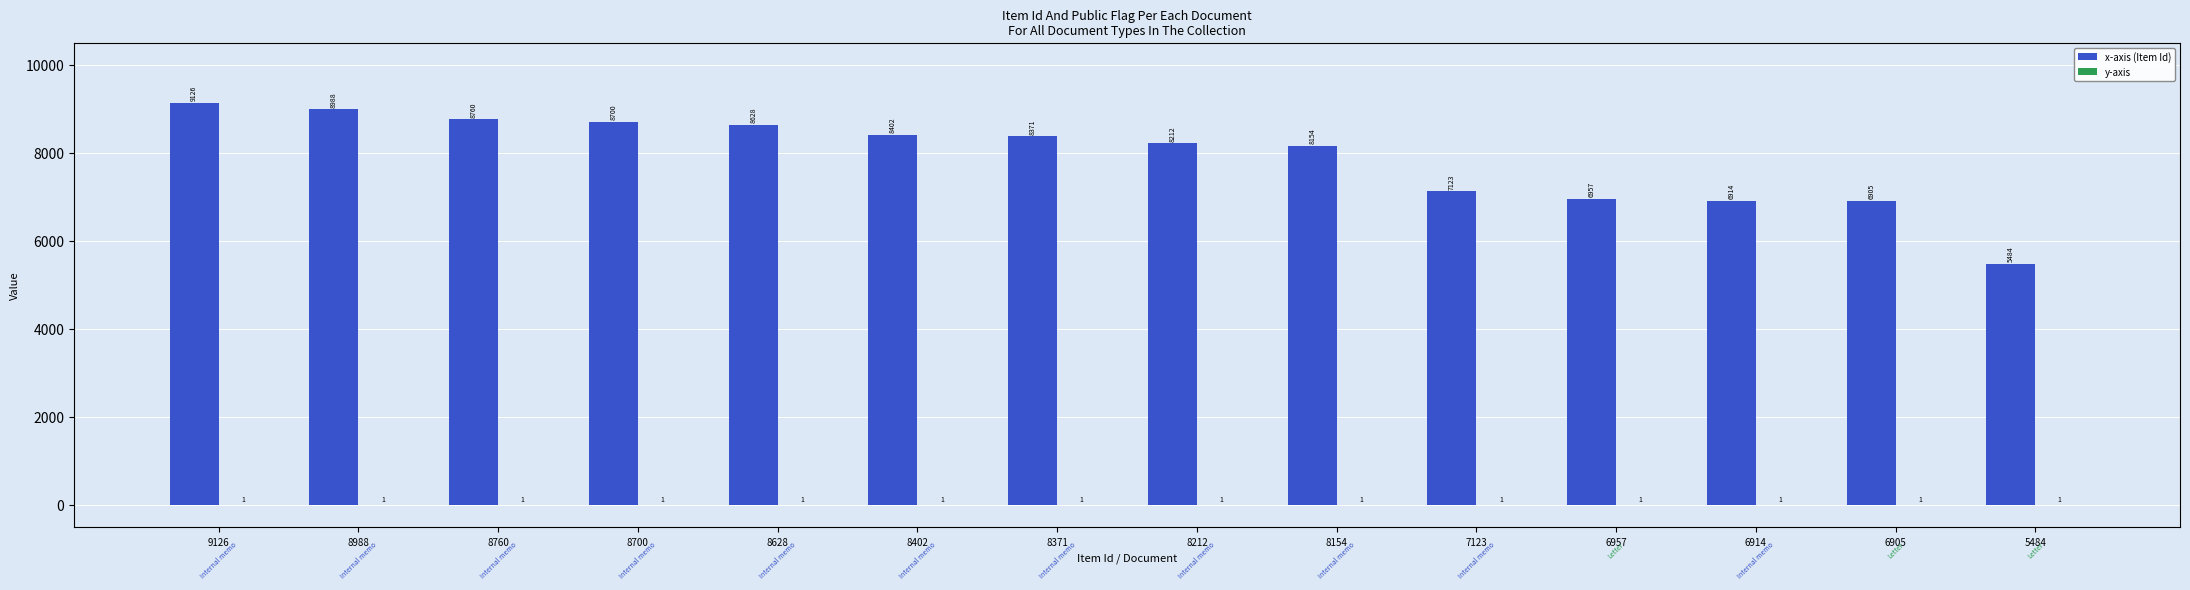

Where does the x-axis (Item Id) series first go above 8371?

9126